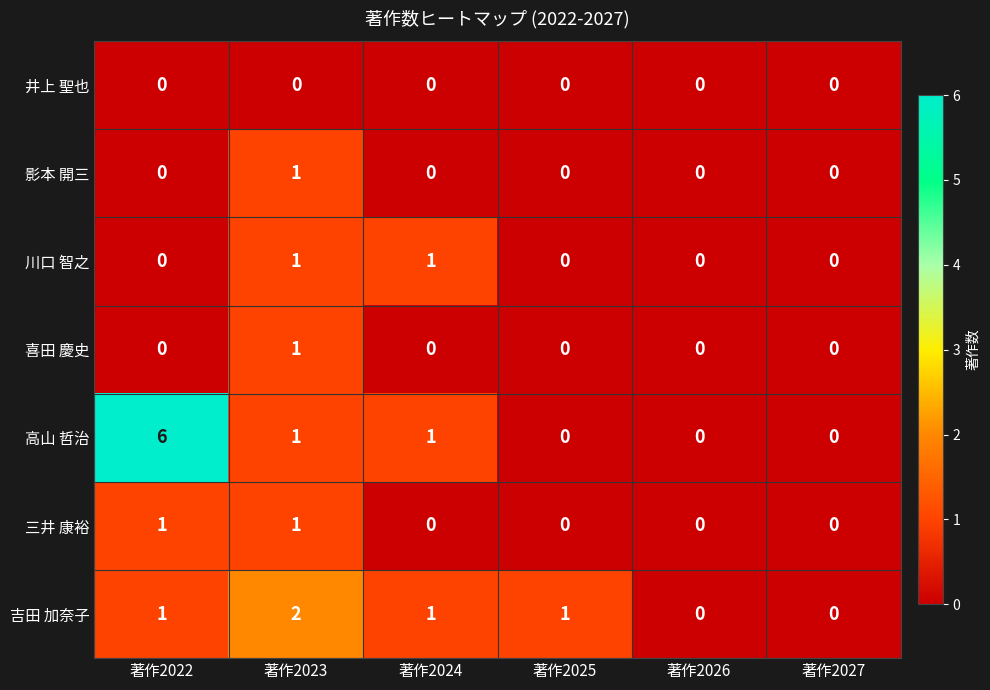

What is the spread (max minus min) of values at 著作2022?

6